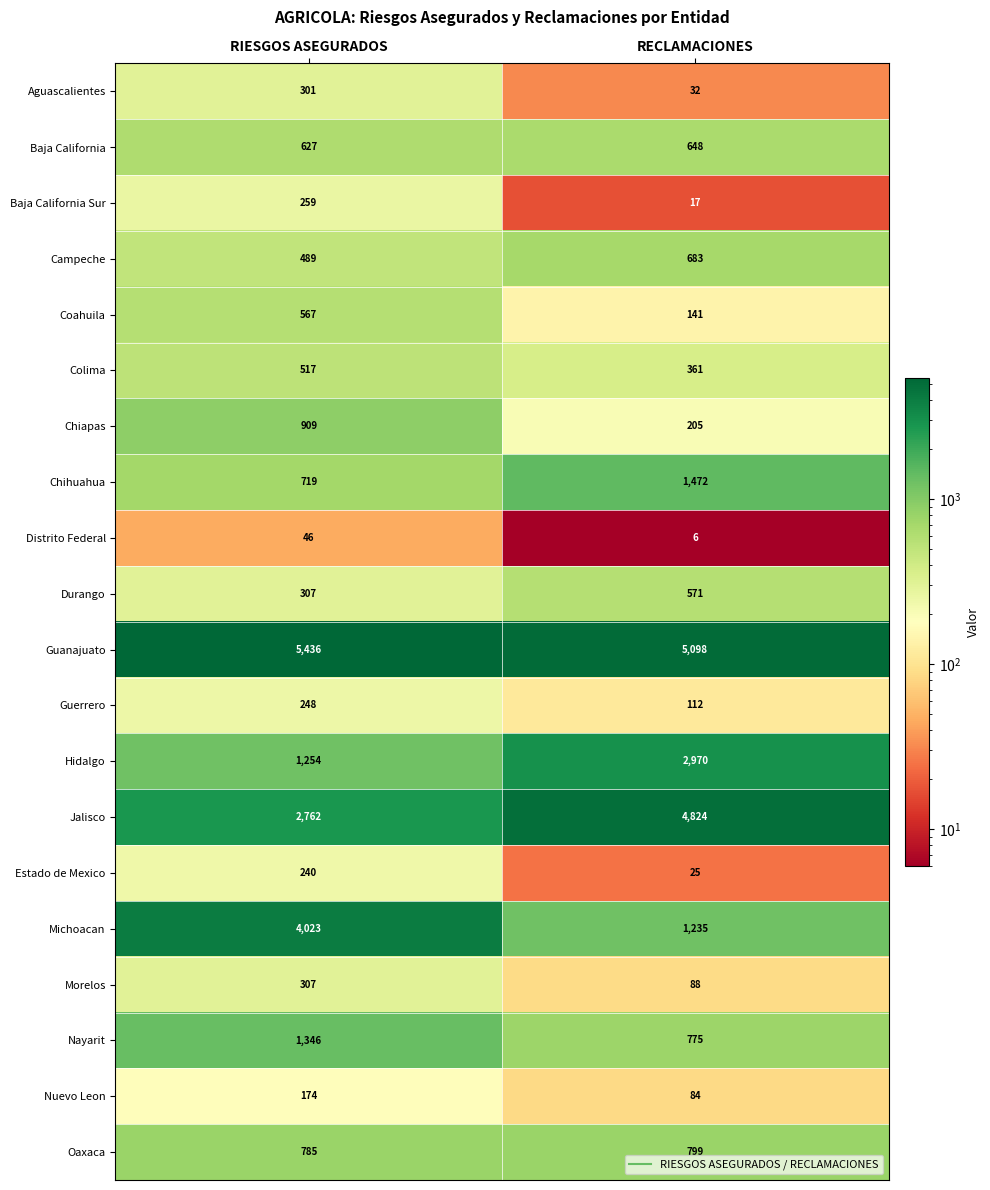

What is the total value across all series at RIESGOS ASEGURADOS?

21316